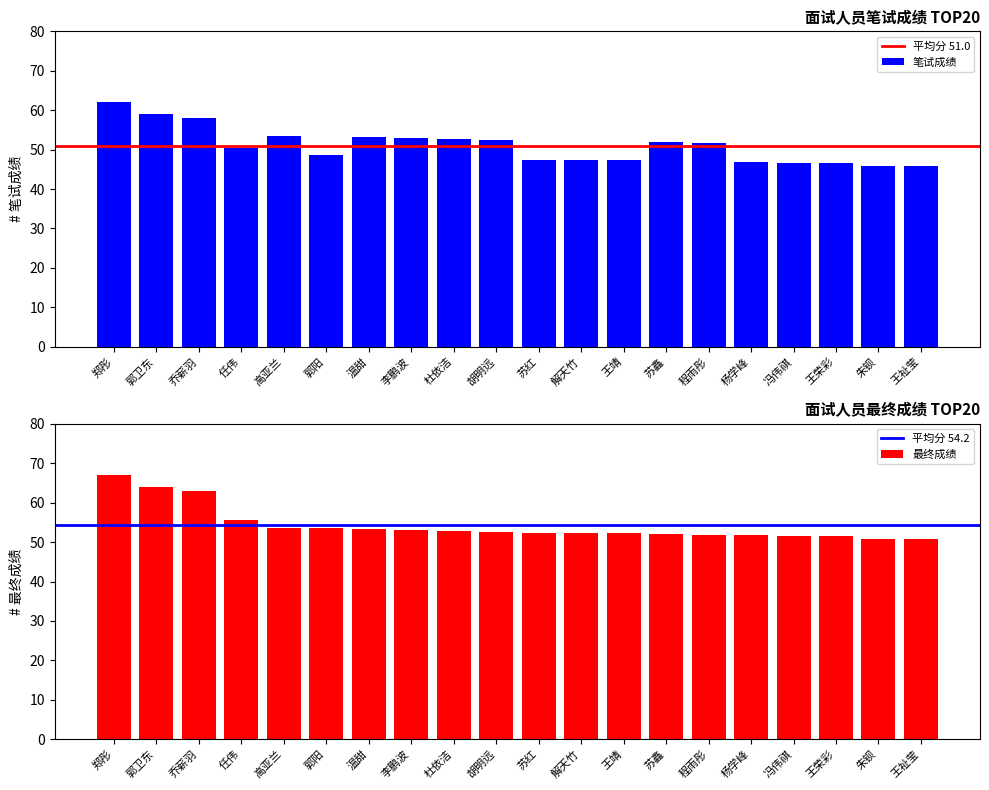

Does the chart contain stacked bars?

No